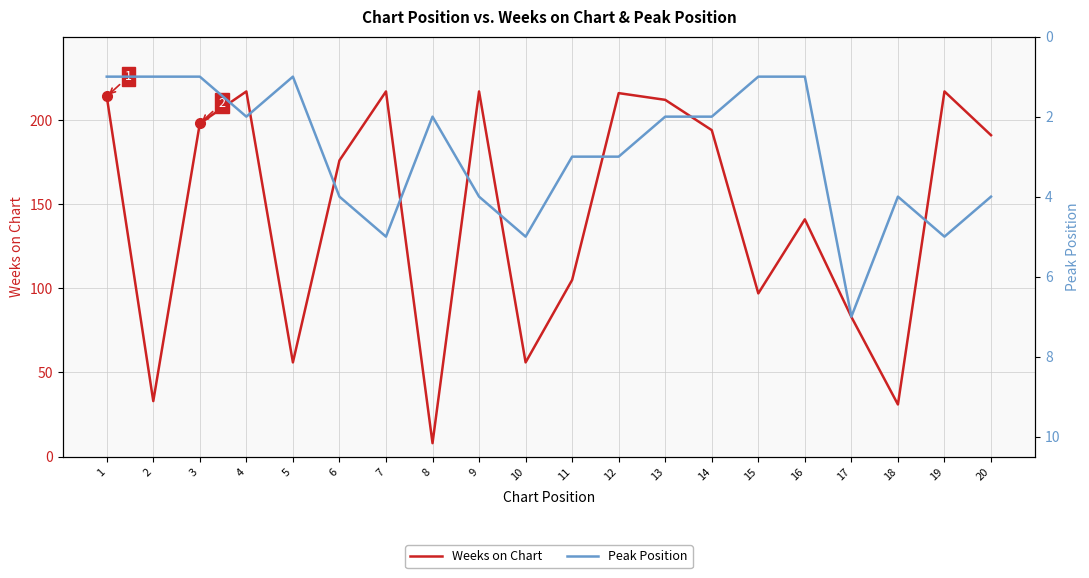

At 7, list the series in order from largest to smallest.

Weeks on Chart, Peak Position